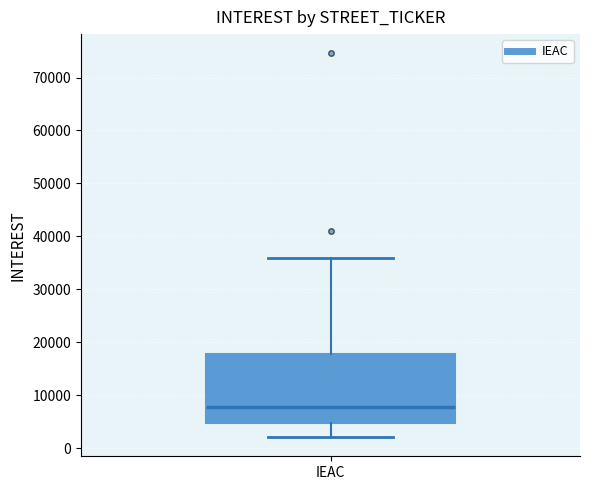

Read this box plot against the y-axis: the position of the median line, the range covered by the box, and the ends of both whiskers. The values are not printed on the chart, so give them approximately, as read against the axis.

median 8000, box 5000 to 18000, whiskers 2000 to 36000